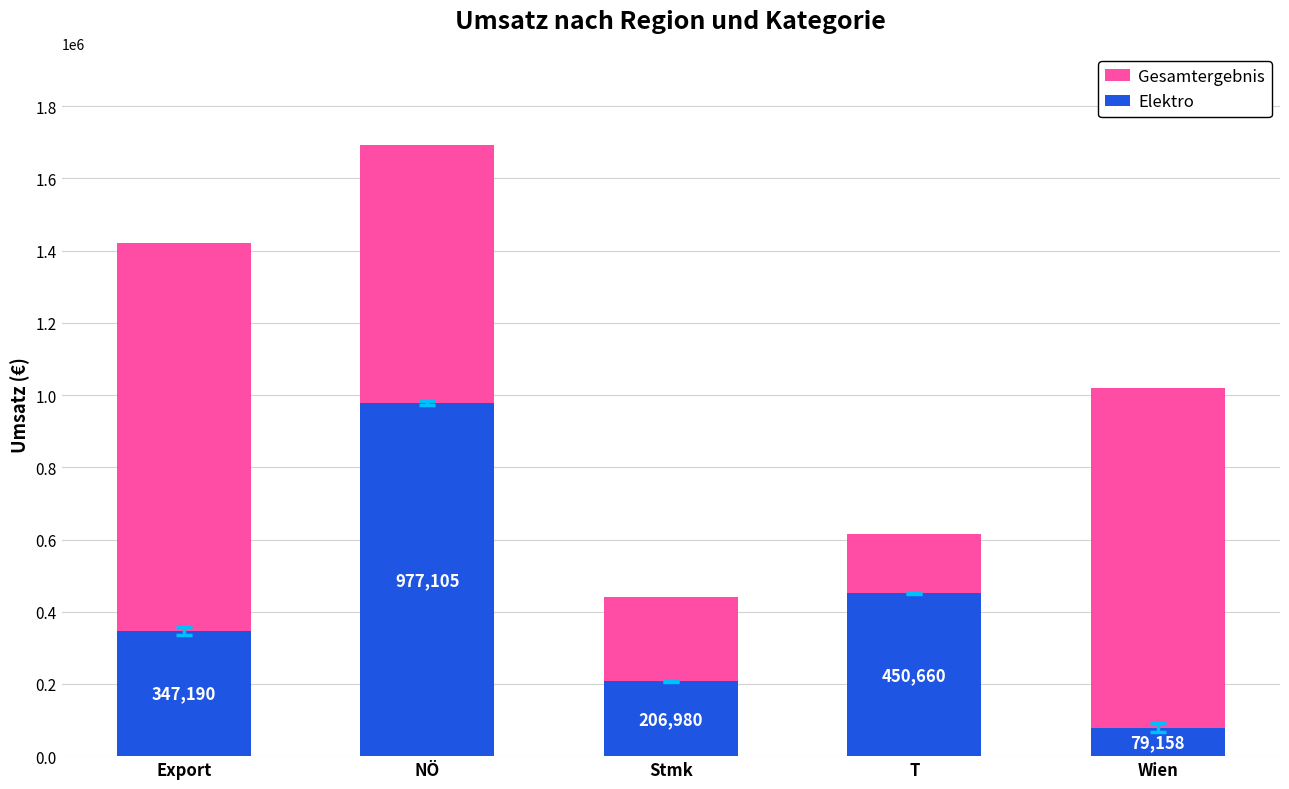

At which label does Elektro first exceed 347190?

Export